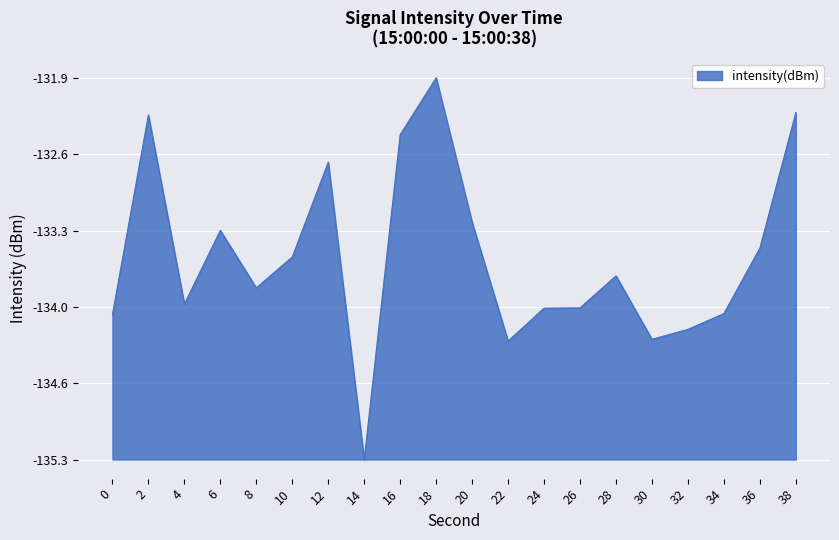

Does the chart have visible grid lines?

Yes